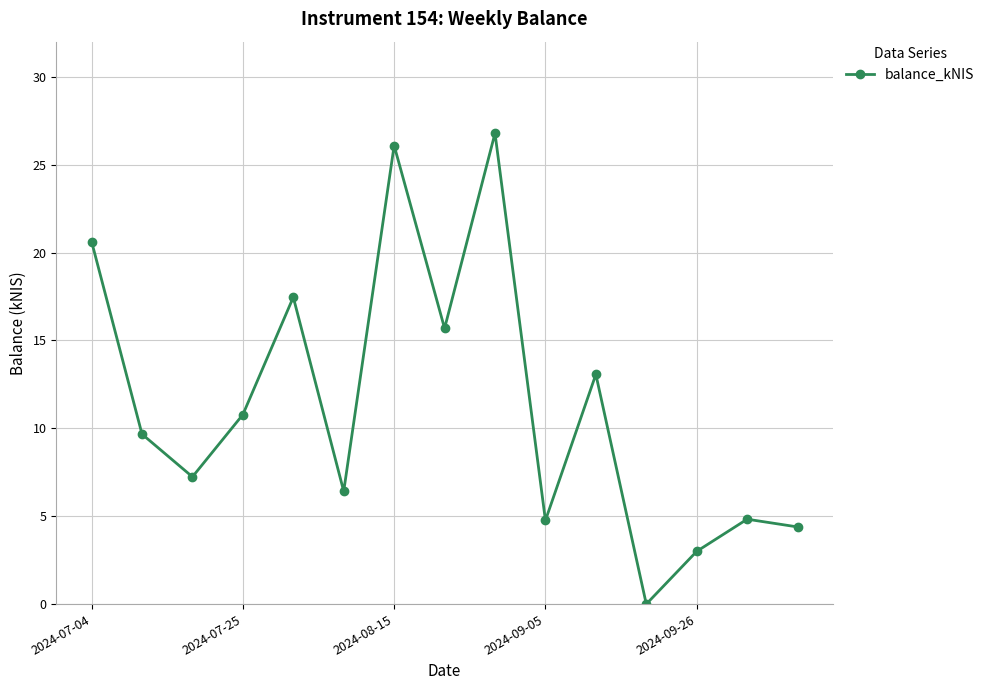

What is the maximum value shown in the chart?

26.8